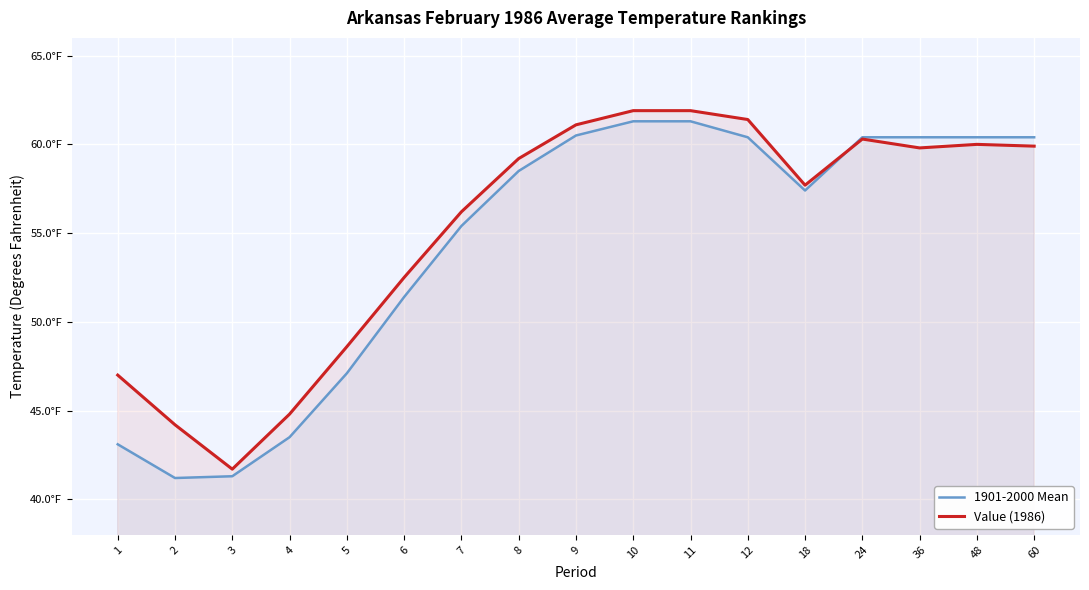

At which category does 1901-2000 Mean reach its first local valley?

2